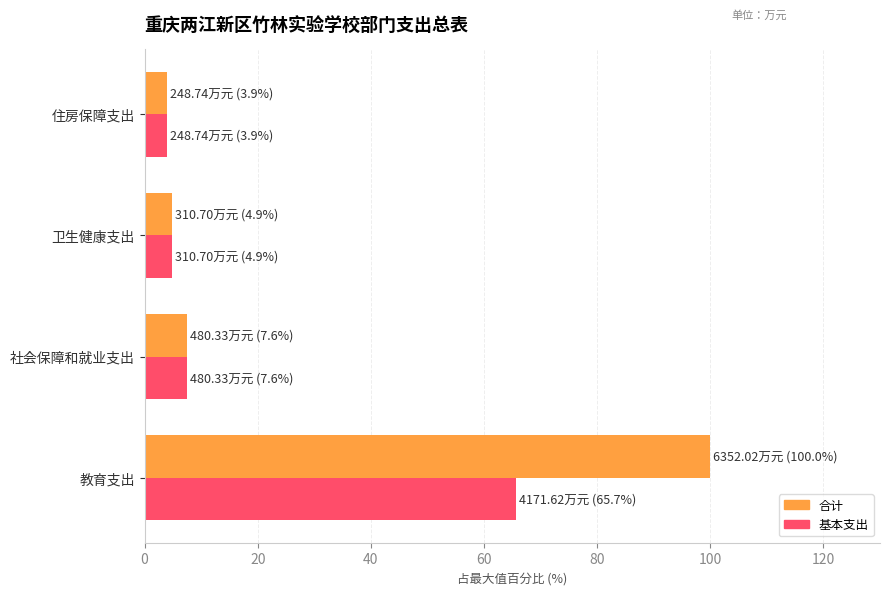

Which series has the largest range (max minus min)?

合计